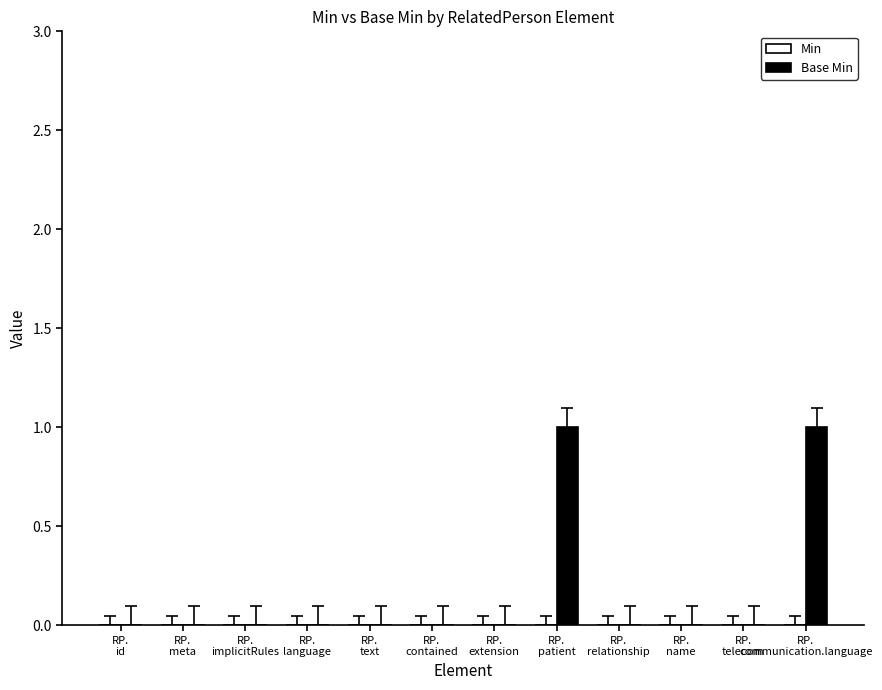

Are the bars horizontal?

No